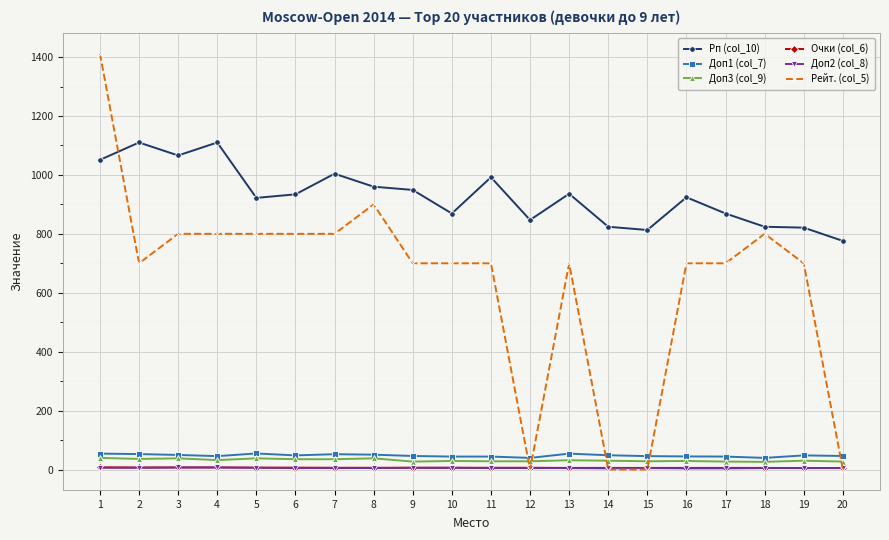

Which series has the largest range (max minus min)?

Рейт. (col_5)